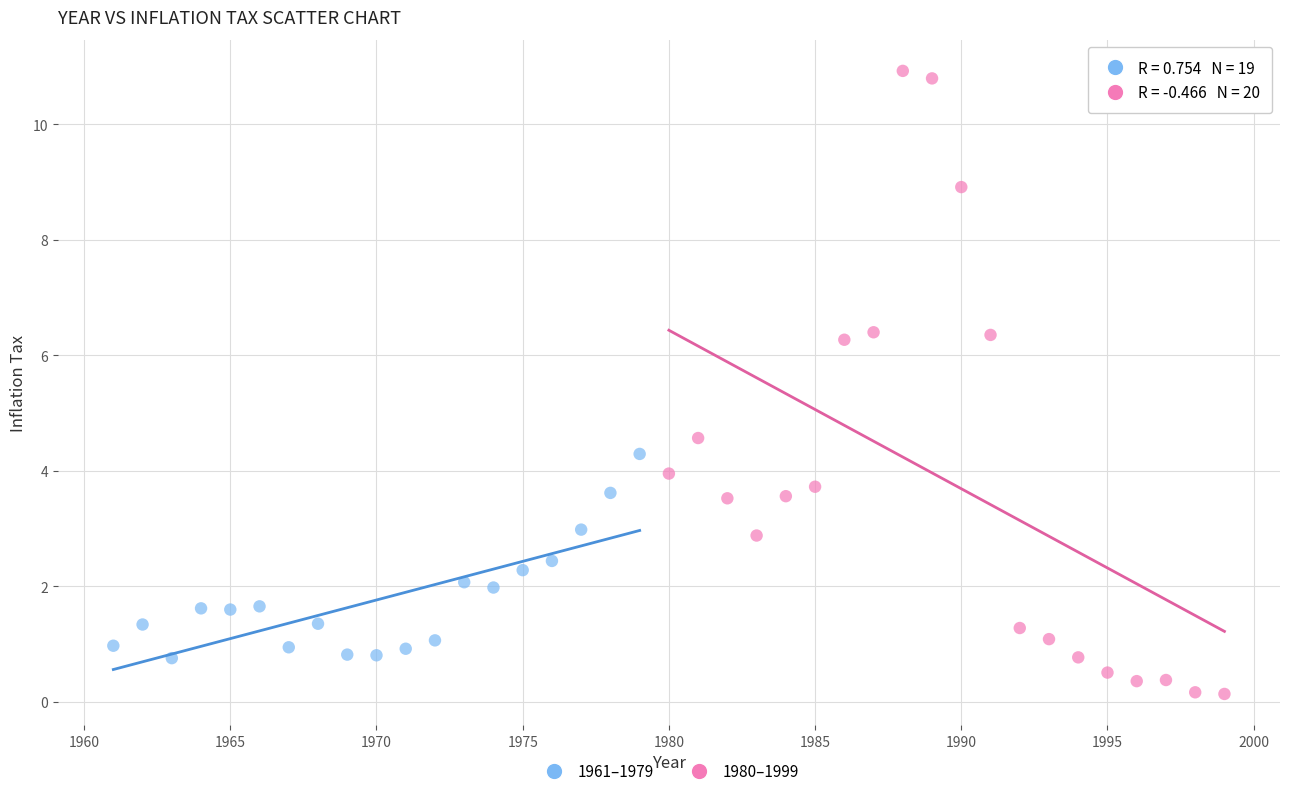

Which series reaches the maximum Y coordinate?

1980–1999